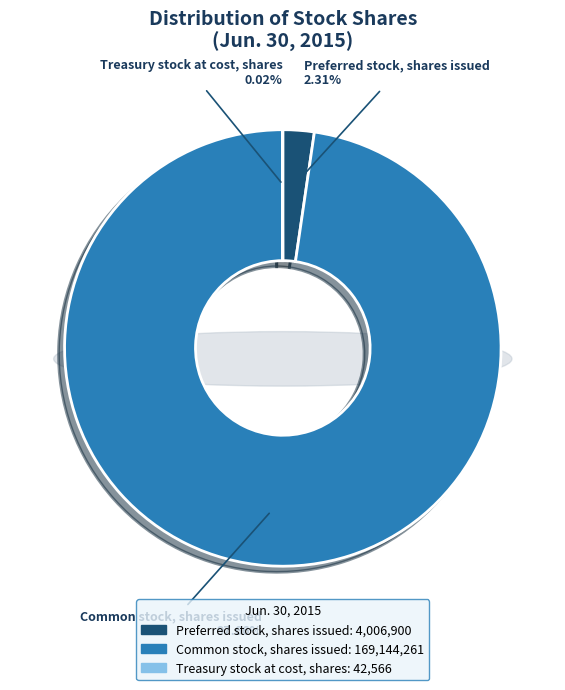

Does Preferred stock, shares issued represent more than half of the total?

No